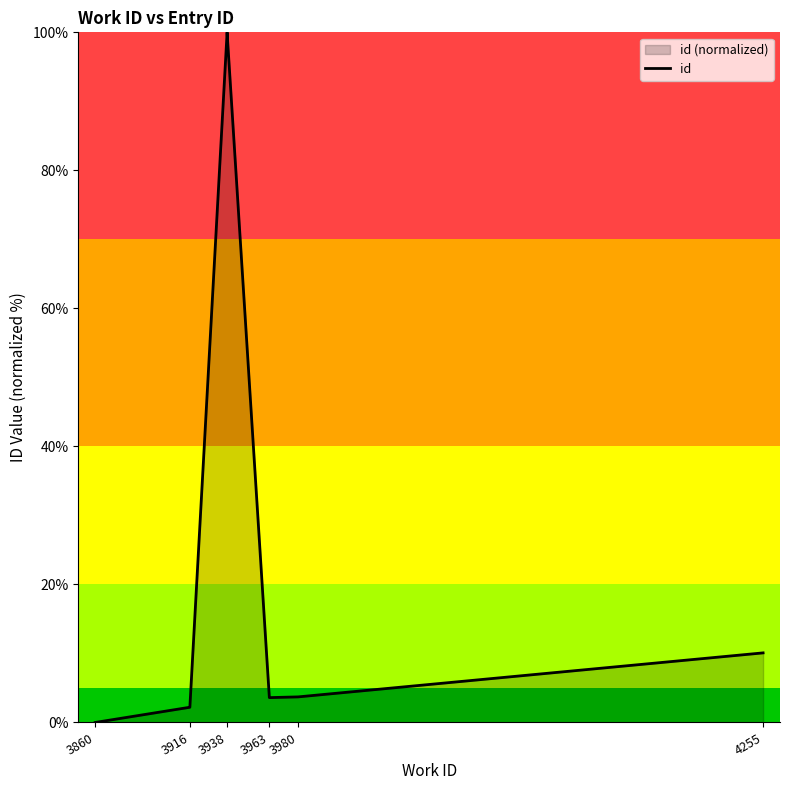

The value at 3916 is 3.9. True or false?

False